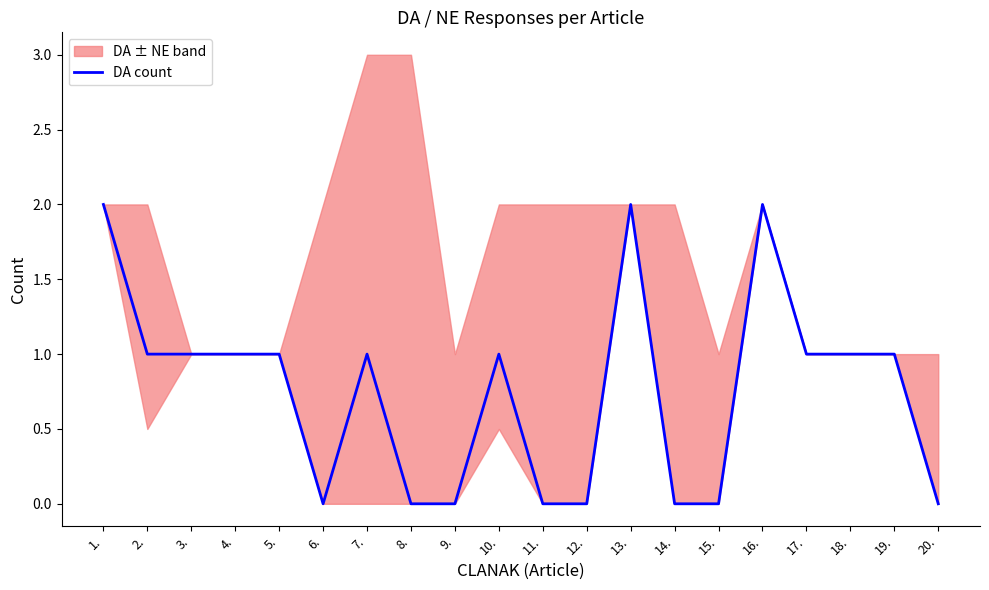

The chart shows a value of 2 at 13.. True or false?

True